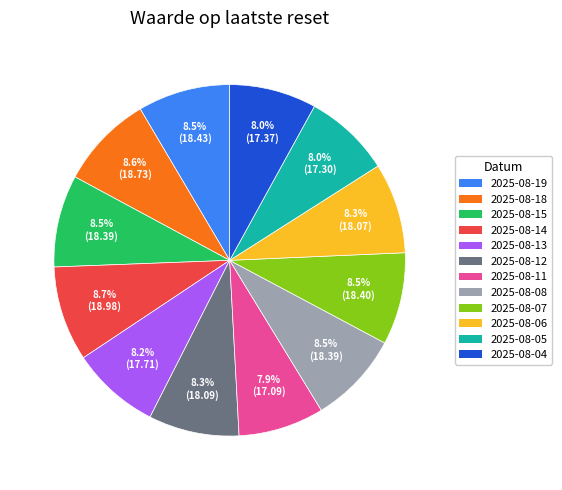

What percentage is NOT represented by 2025-08-13?

91.8%